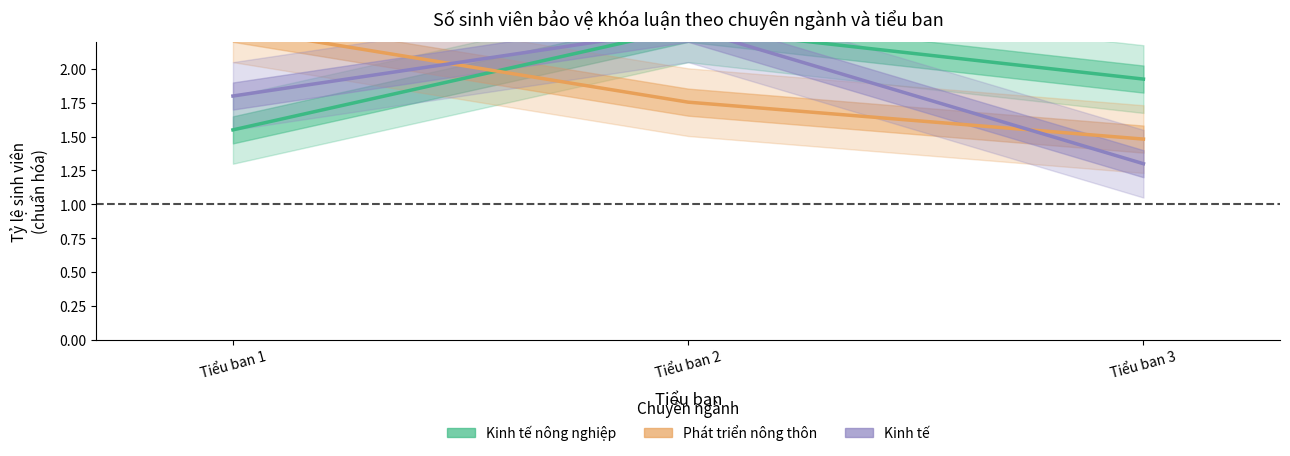

What are all the series names shown in the legend?

Kinh tế nông nghiệp, Phát triển nông thôn, Kinh tế